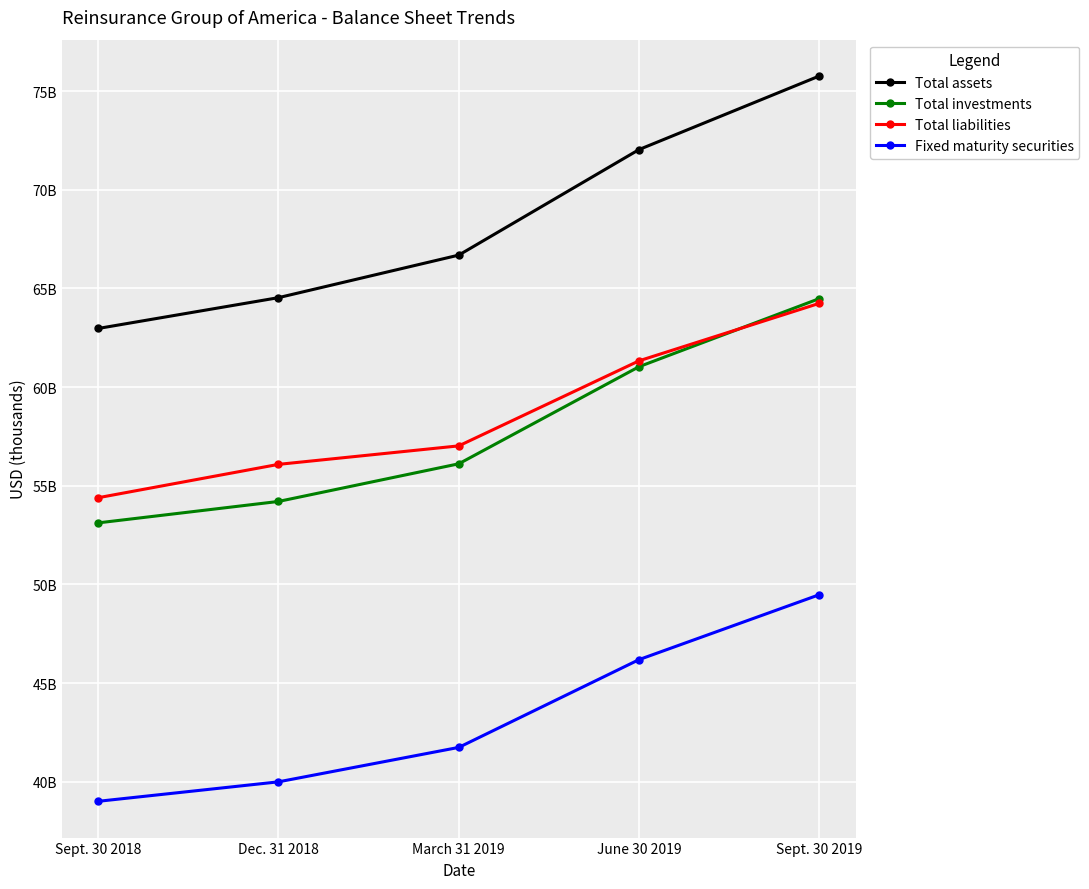

Which has a higher value, Sept. 30 2019 or Dec. 31 2018?

Sept. 30 2019